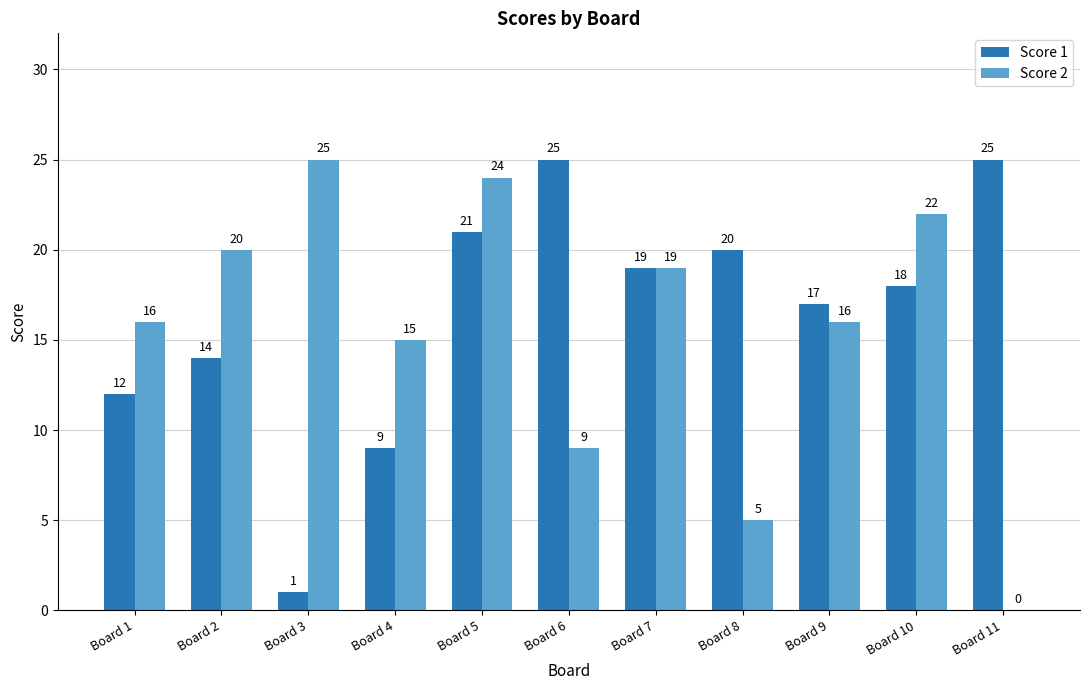

What is the sum of all Score 2 values?

171